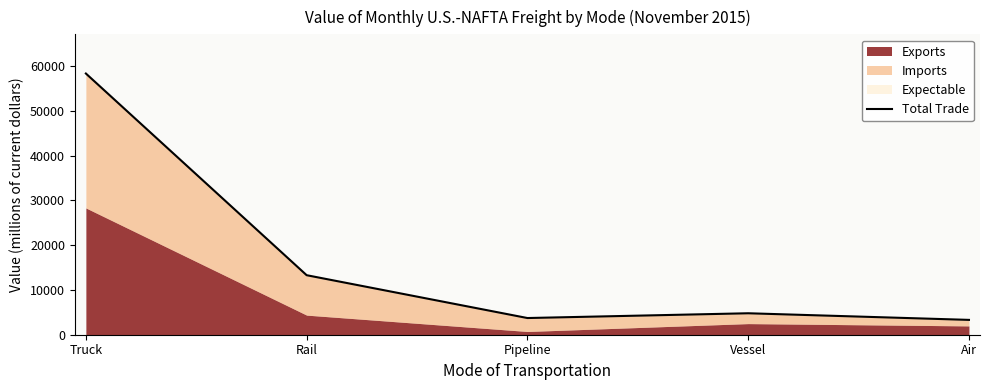

Rank the categories by value from highest to lowest.

Truck, Rail, Vessel, Pipeline, Air